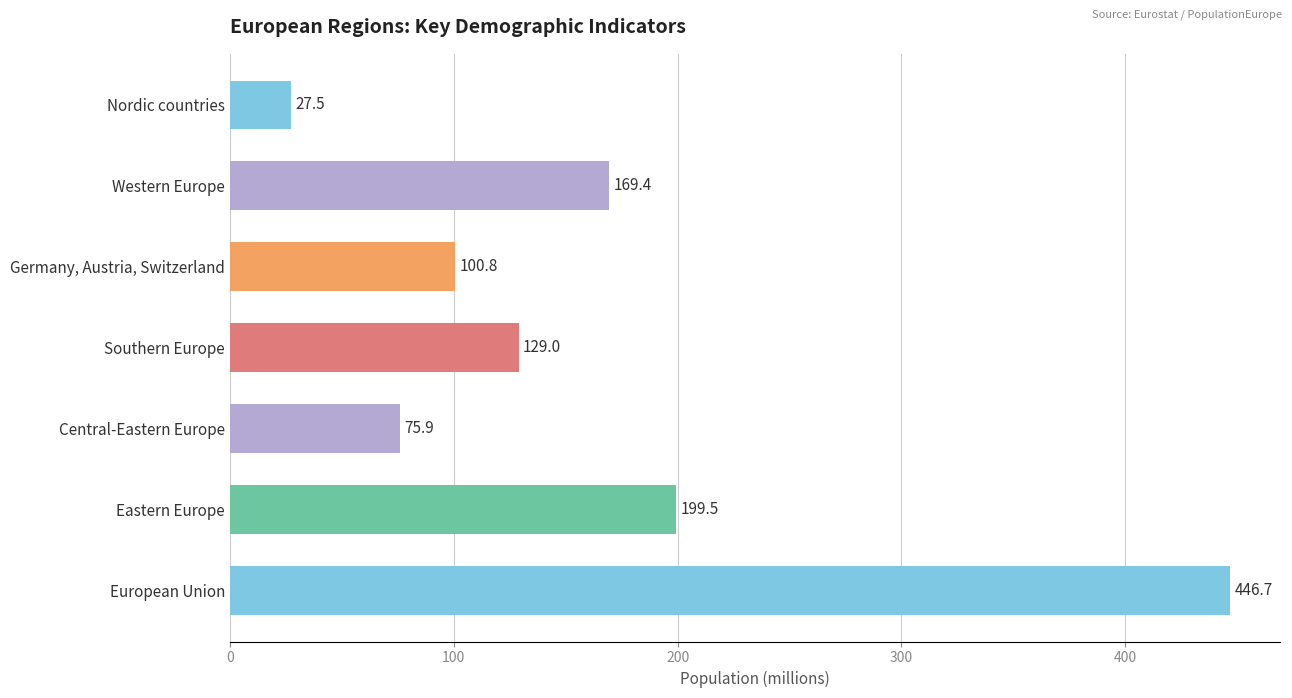

List the labels in order of value, largest first.

European Union, Eastern Europe, Western Europe, Southern Europe, Germany, Austria, Switzerland, Central-Eastern Europe, Nordic countries